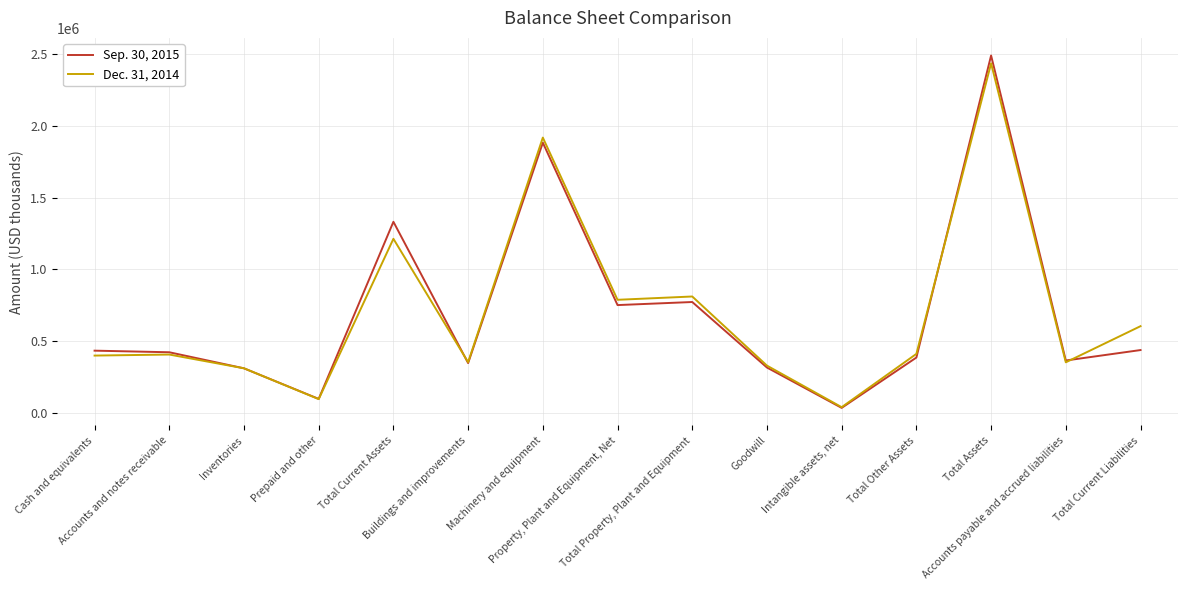

Which series has the widest spread of values?

Sep. 30, 2015